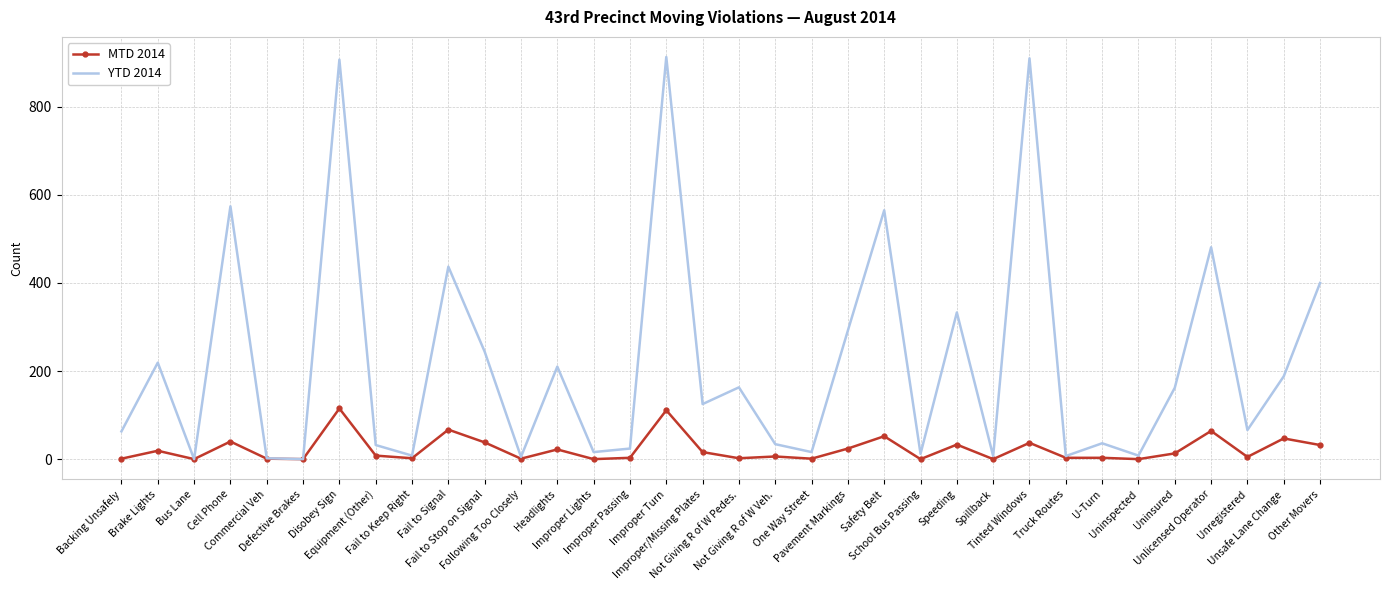

Which series has the largest range (max minus min)?

YTD 2014